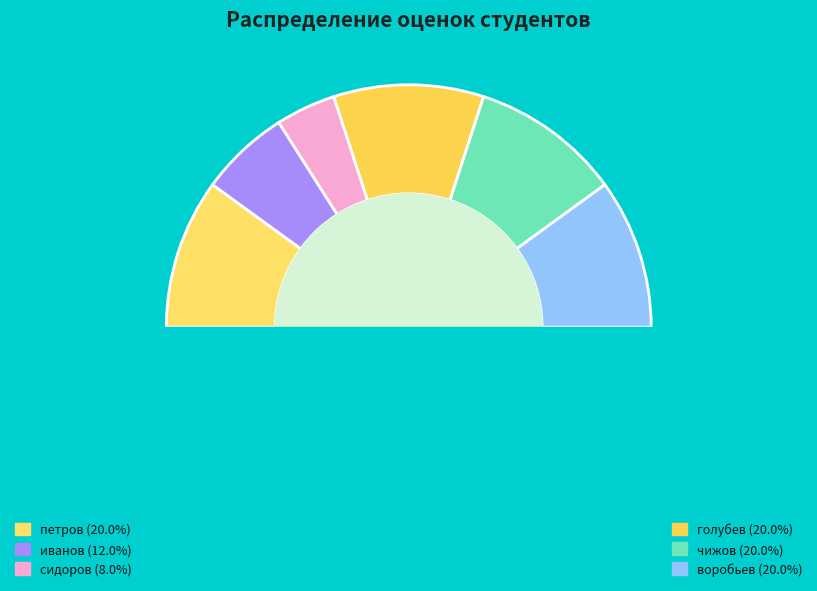

True or false: петров accounts for 20% of the total.

True